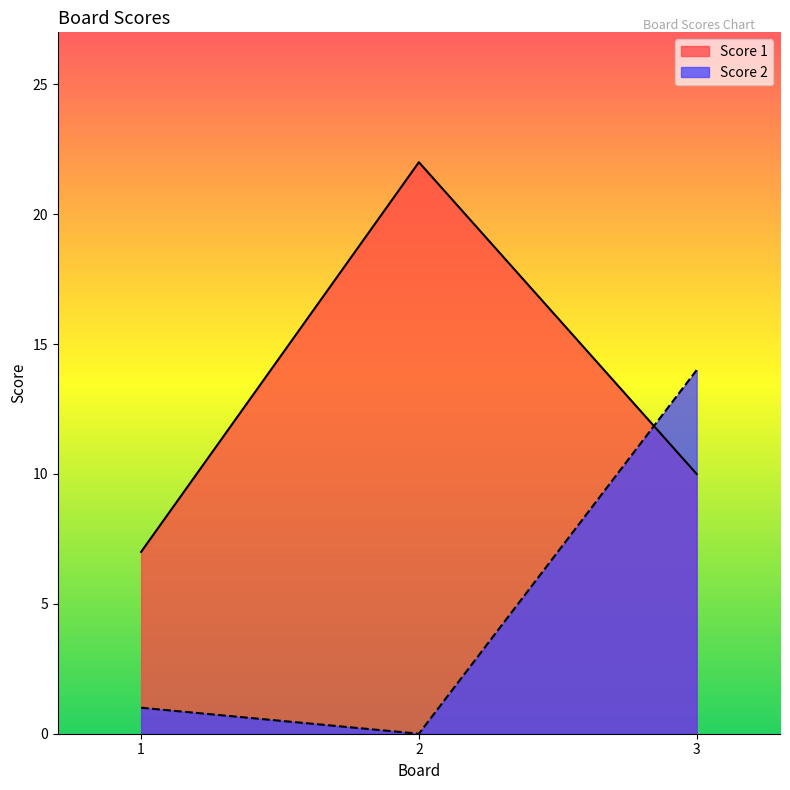

What are all the series names shown in the legend?

Score 1, Score 2